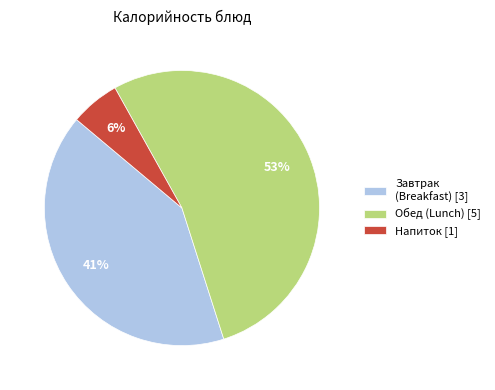

To the nearest percent, what is the average slice percentage?

33%